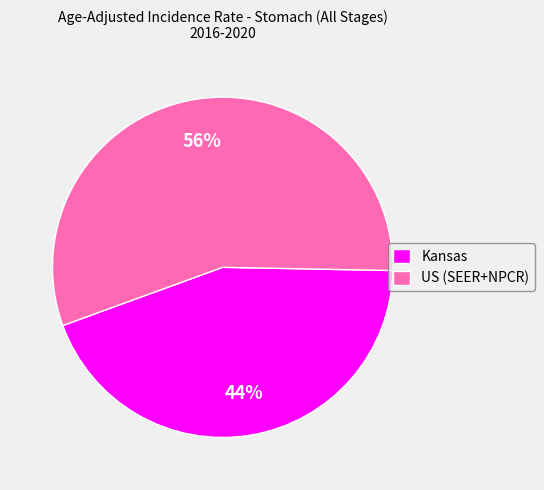

What is the ratio of the value at Kansas to the value at US (SEER+NPCR)?

0.8